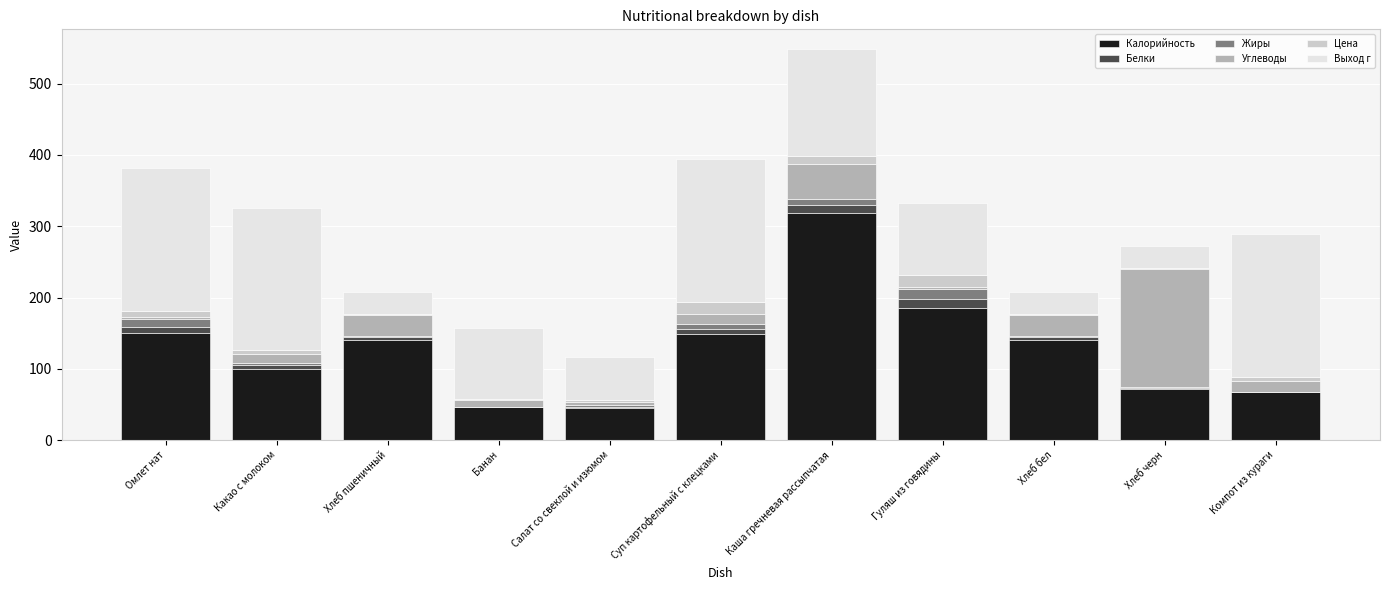

Are the bars grouped side by side (vs. stacked)?

No